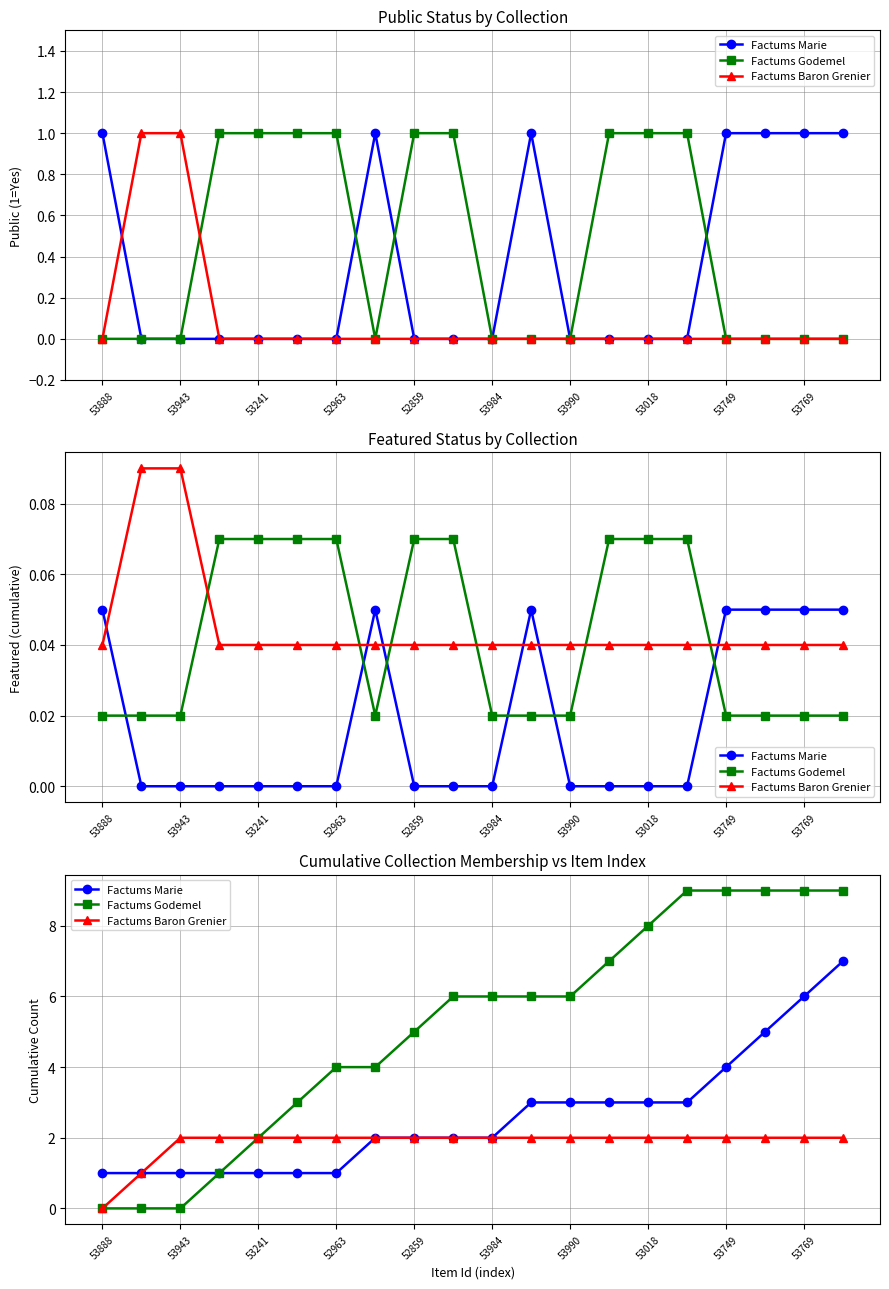

Reading right to left, what are all the values shown in this chart?

Factums Marie: 7	6	5	4	3	3	3	3	3	2	2	2	2	1	1	1	1	1	1	1
Factums Godemel: 9	9	9	9	9	8	7	6	6	6	6	5	4	4	3	2	1	0	0	0
Factums Baron Grenier: 2	2	2	2	2	2	2	2	2	2	2	2	2	2	2	2	2	2	1	0